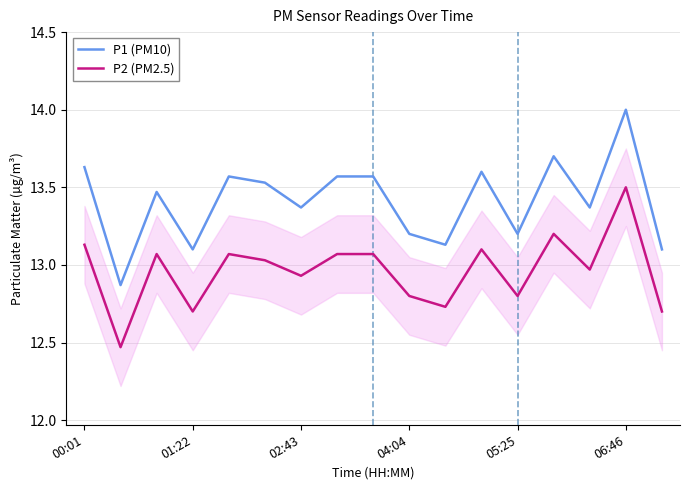

How many series are shown in this chart?

2